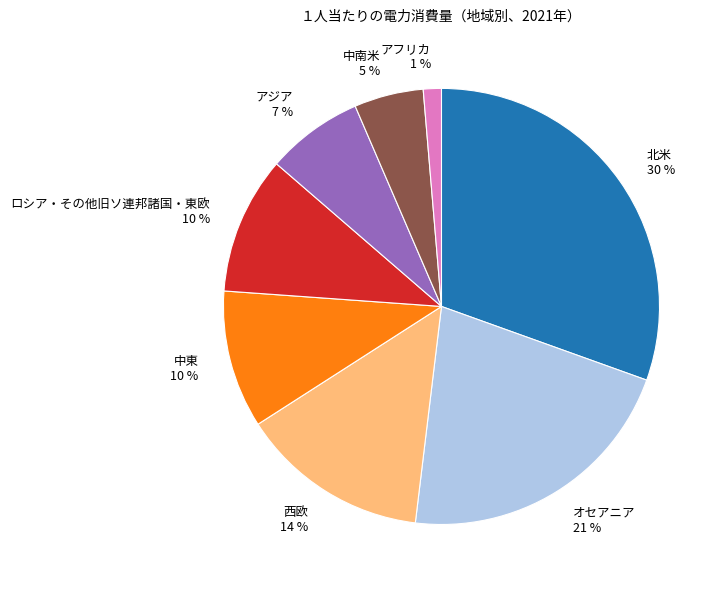

What is the largest slice in the pie chart?

北米